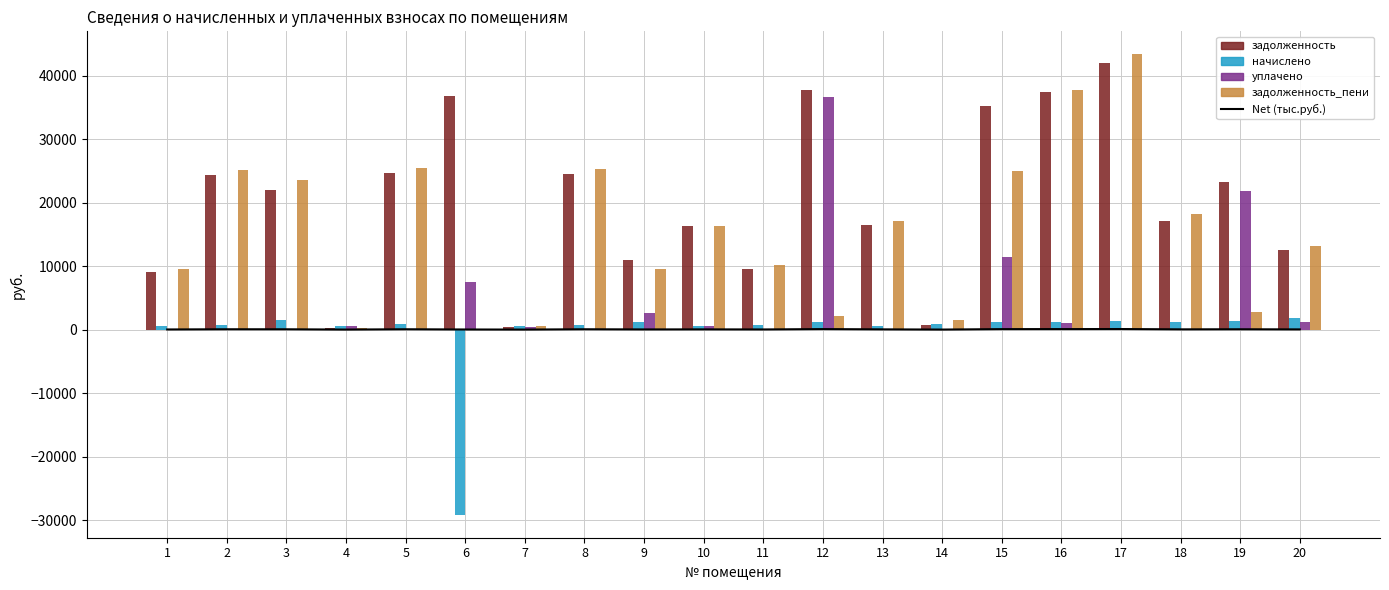

What is the spread (max minus min) of values at 9?

10978.7